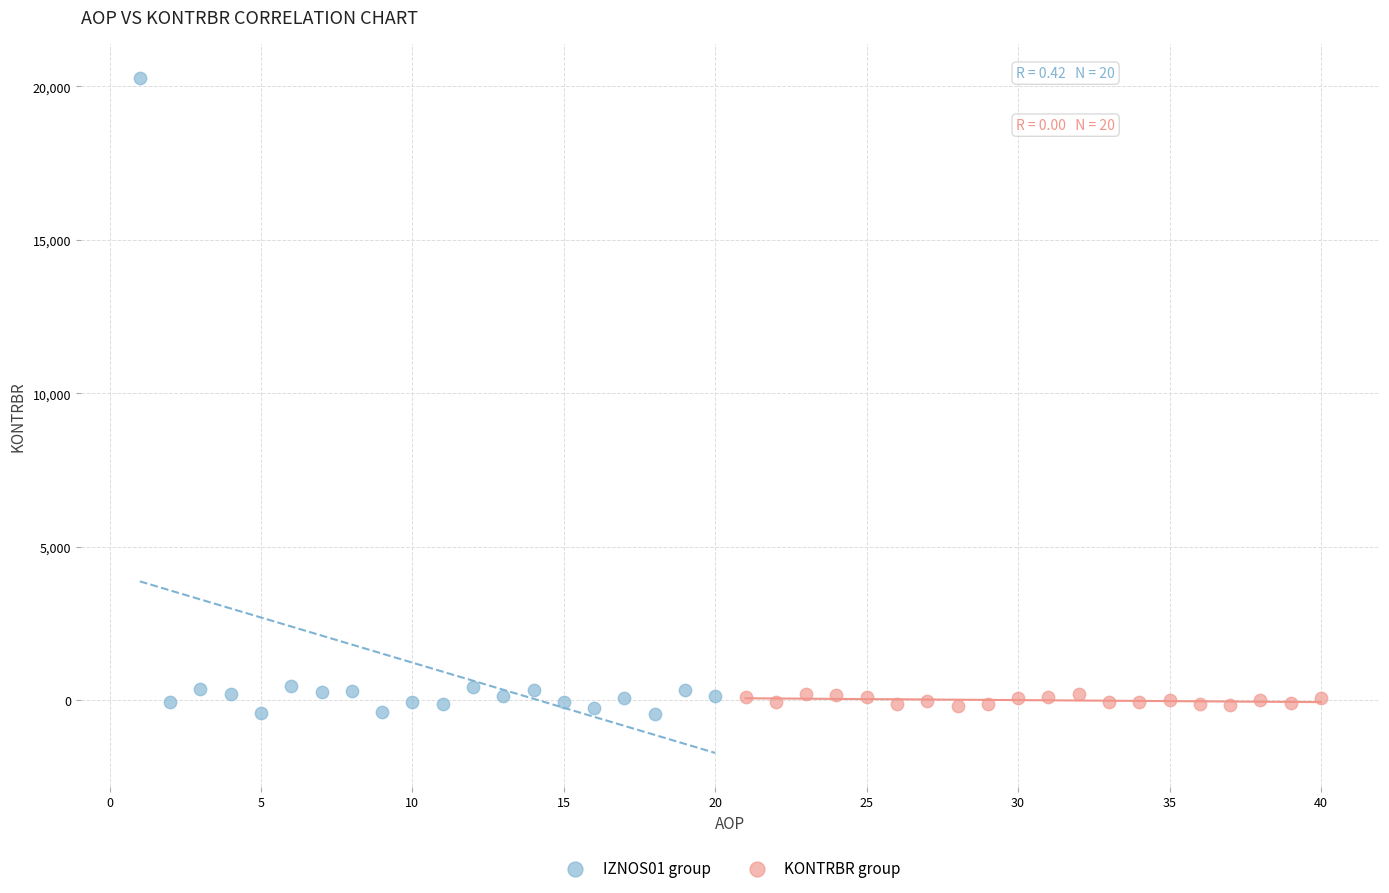

Which series reaches the maximum Y coordinate?

IZNOS01 group